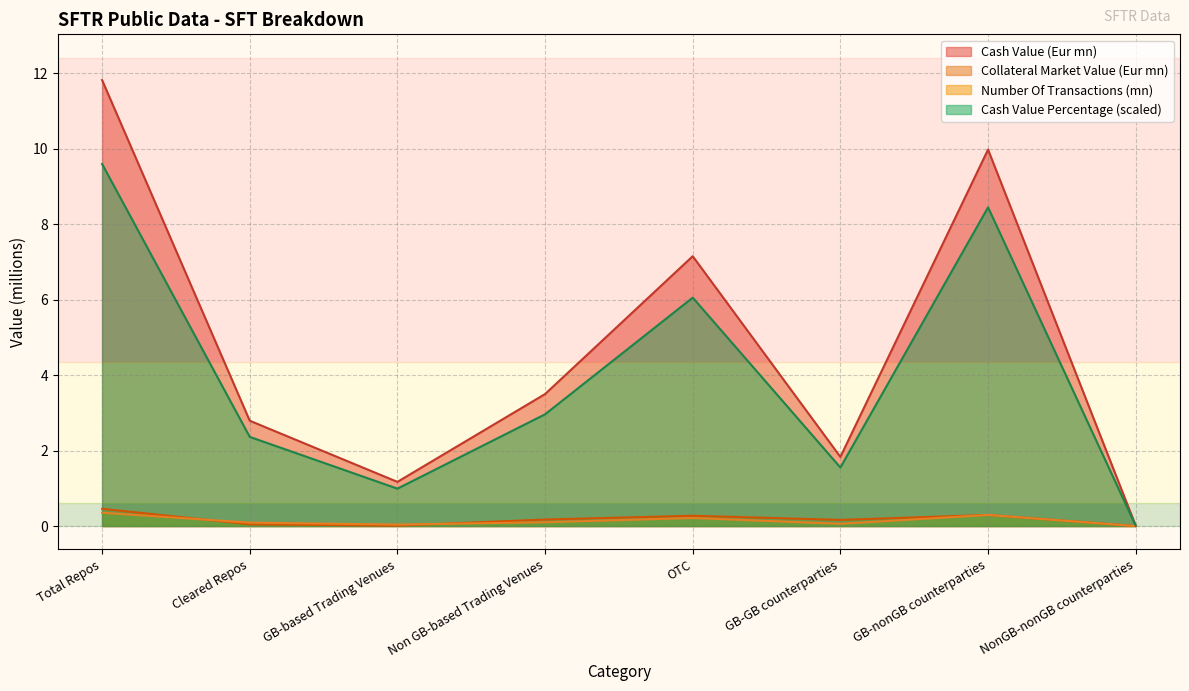

Where is the first local maximum for Cash Value (Eur mn)?

OTC